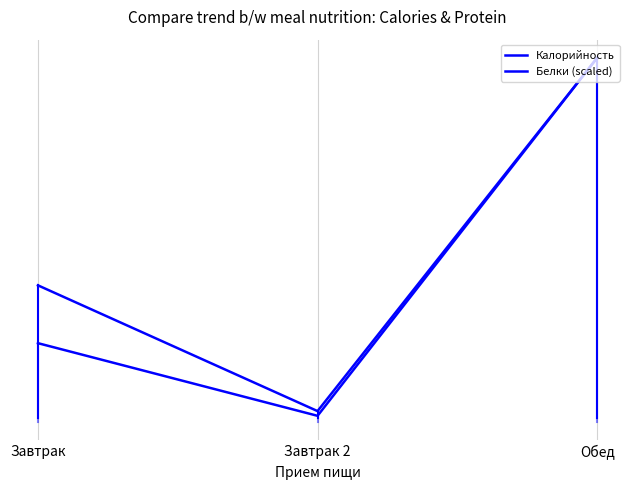

Is this an area chart (filled region under the line)?

No